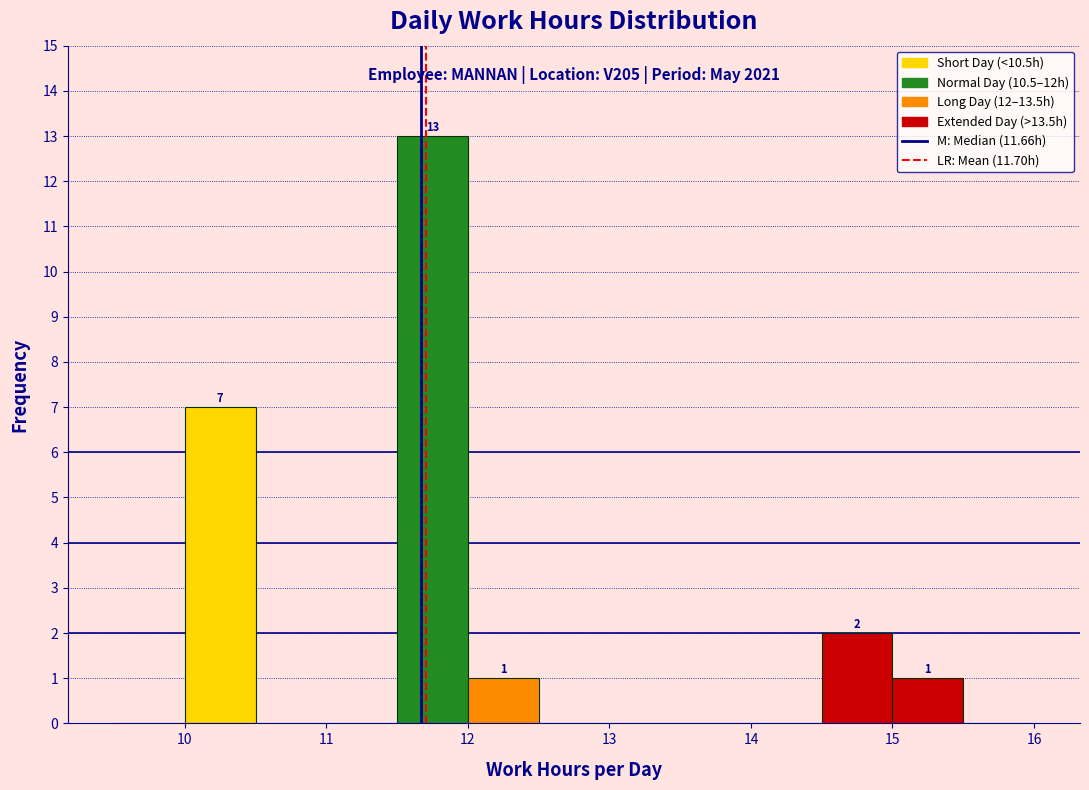

Which range on the x-axis has the tallest bar?

11.5 to 12.0